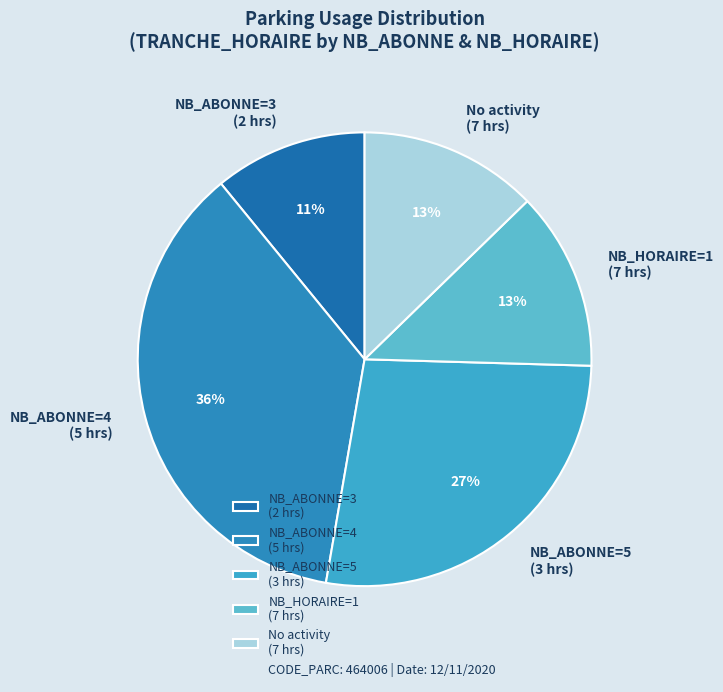

Between No activity (7 hrs) and NB_ABONNE=4 (5 hrs), which is larger?

NB_ABONNE=4 (5 hrs)